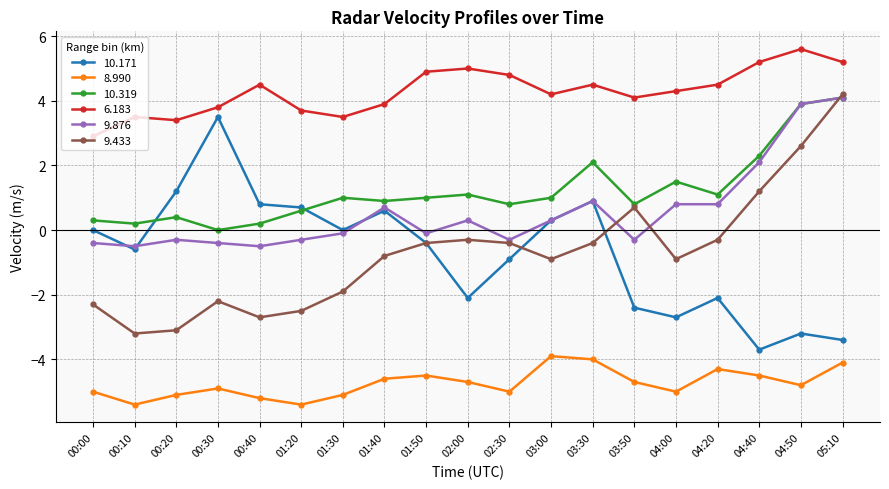

Which series has the largest range (max minus min)?

9.433